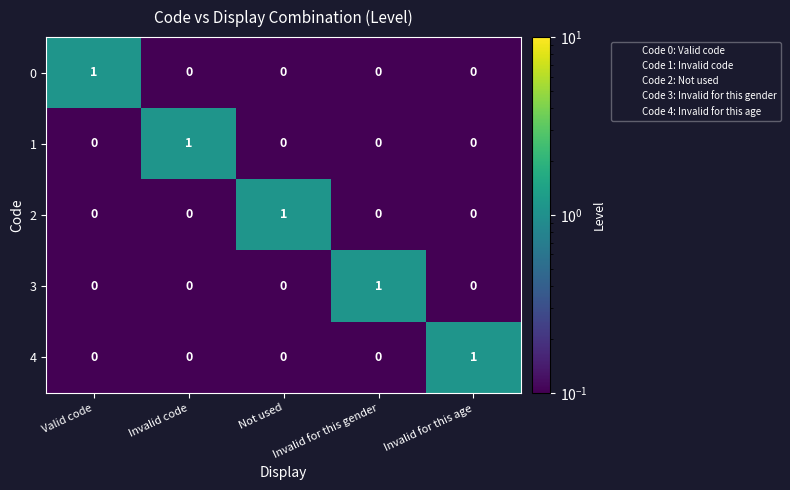

At which label does 1 reach its peak?

Invalid code